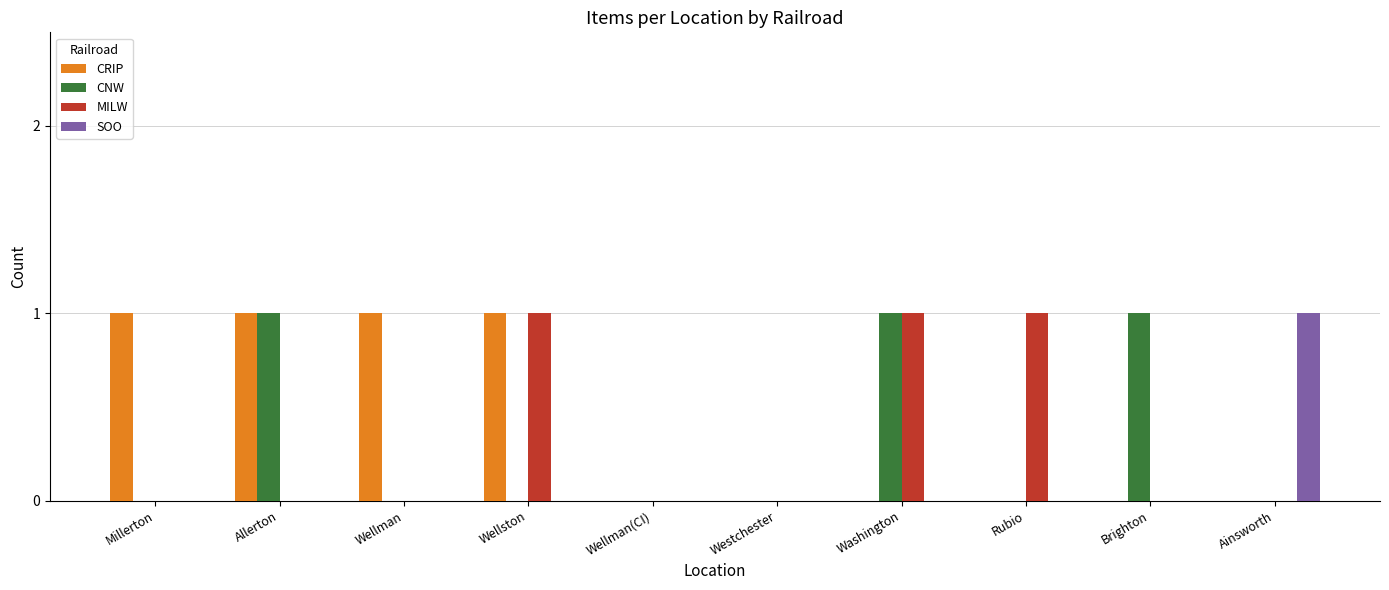

What is the sum of all CNW values?

3